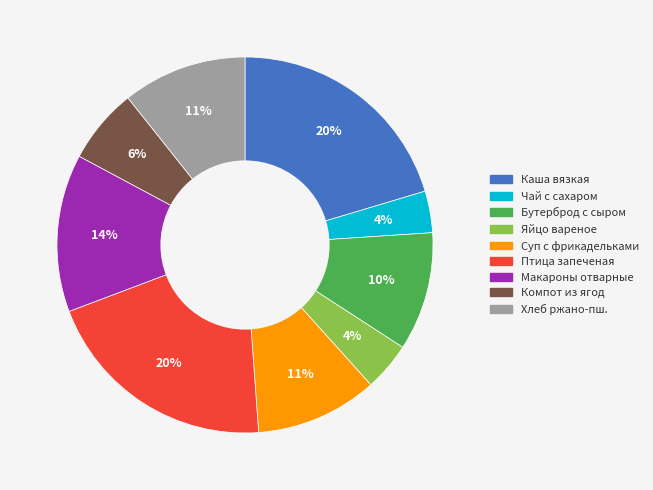

To the nearest percent, what is the average slice percentage?

11%